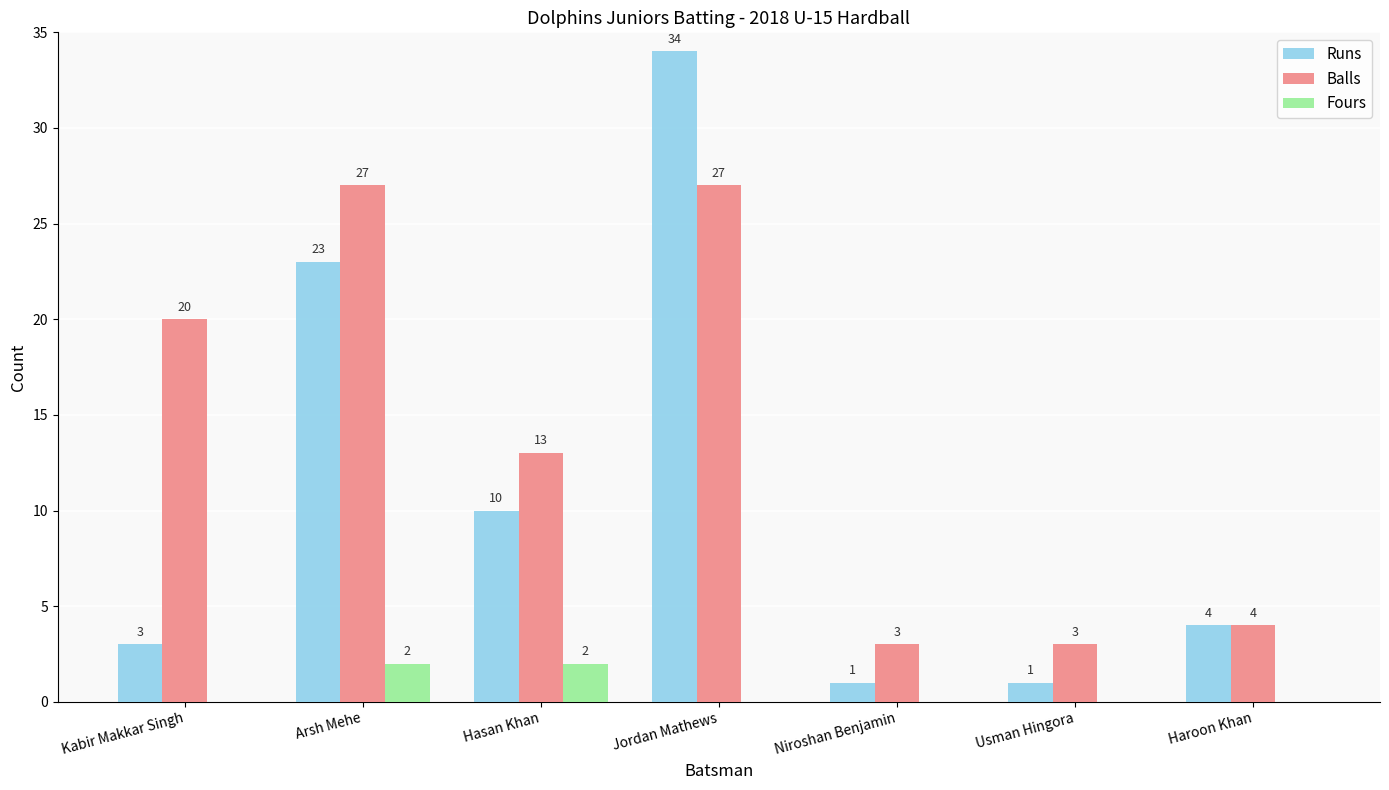

What is the spread (max minus min) of values at Arsh Mehe?

25